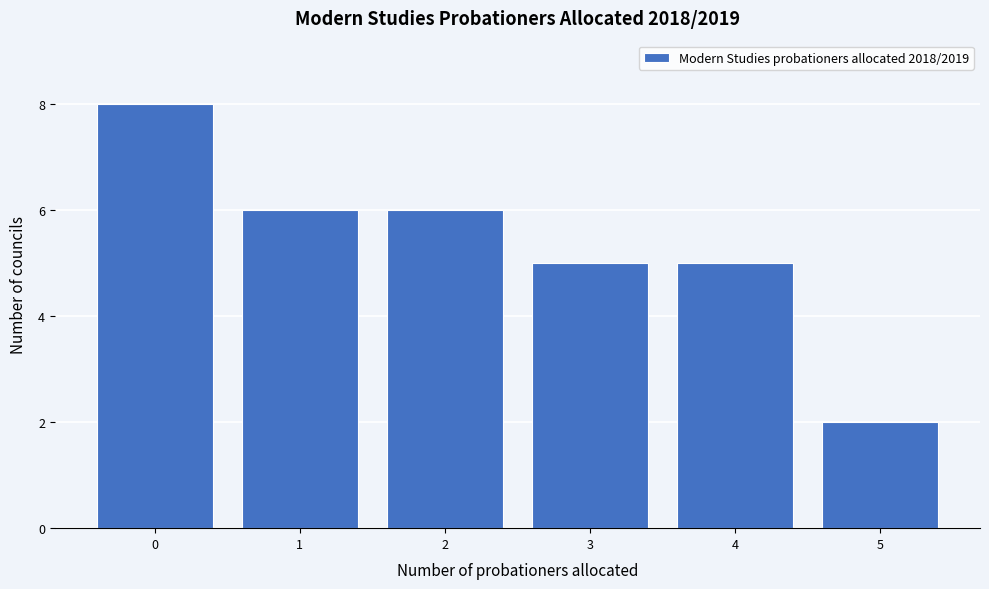

Reading left to right, list every bar in this chart as the range it spans on the x-axis followed by its height. The values are not printed on the chart, so give them approximately, as read against the axis.

-0.5 to 0.5: 8
0.5 to 1.5: 6
1.5 to 2.5: 6
2.5 to 3.5: 5
3.5 to 4.5: 5
4.5 to 5.5: 2